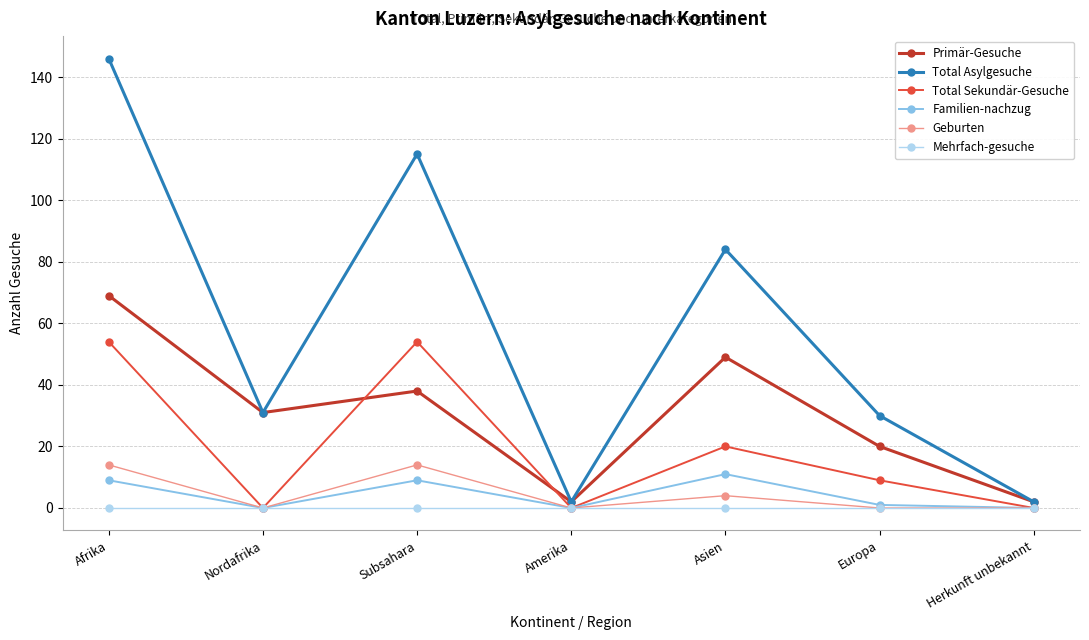

At which label is Total Asylgesuche closest to 74?

Asien